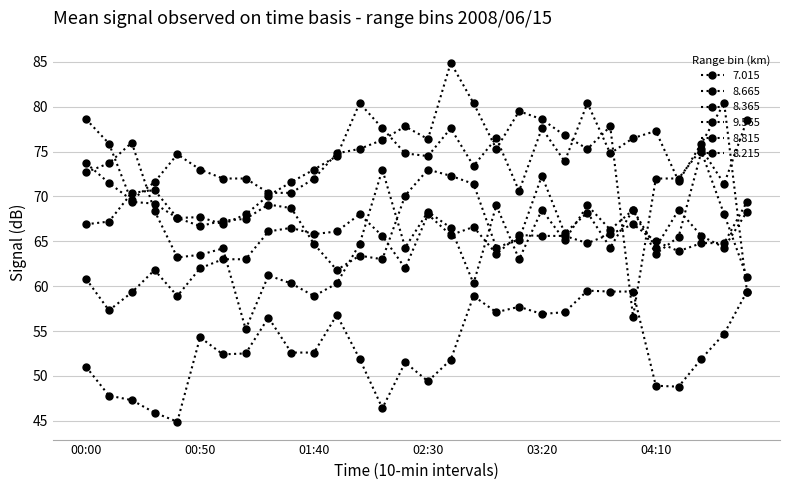

How many categories are shown in the chart?

30